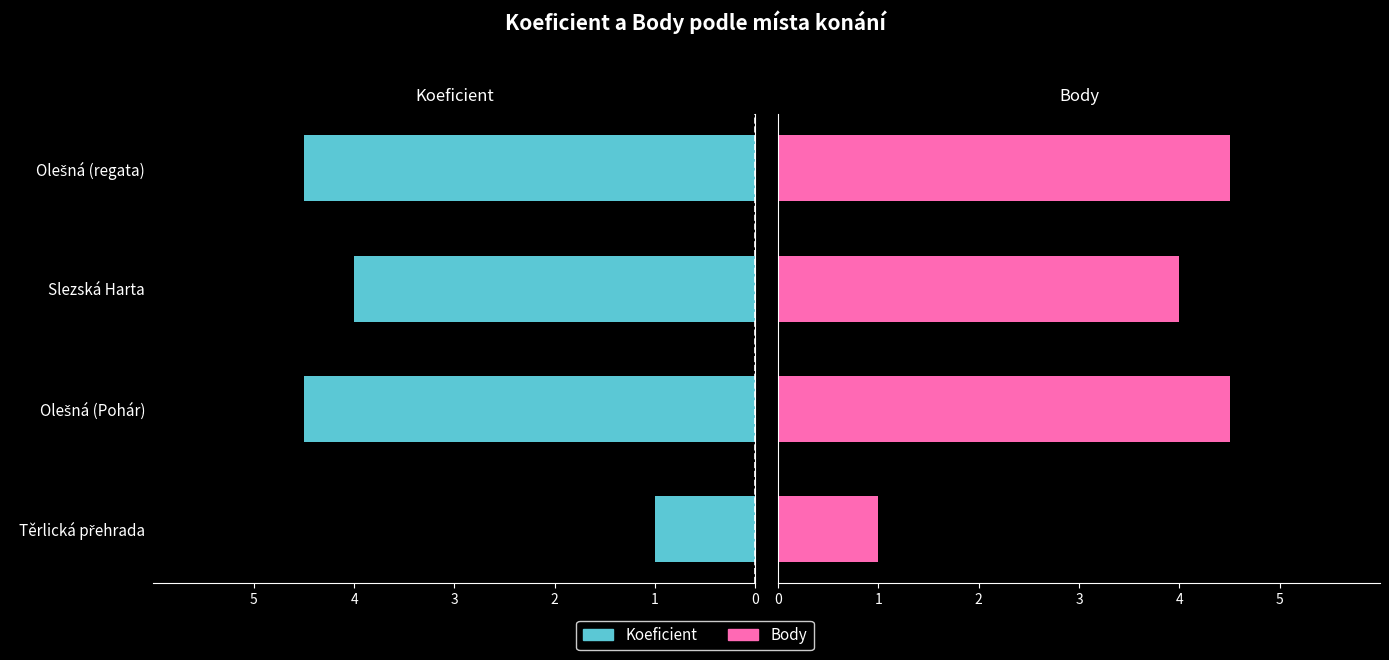

How many groups of bars are there?

4